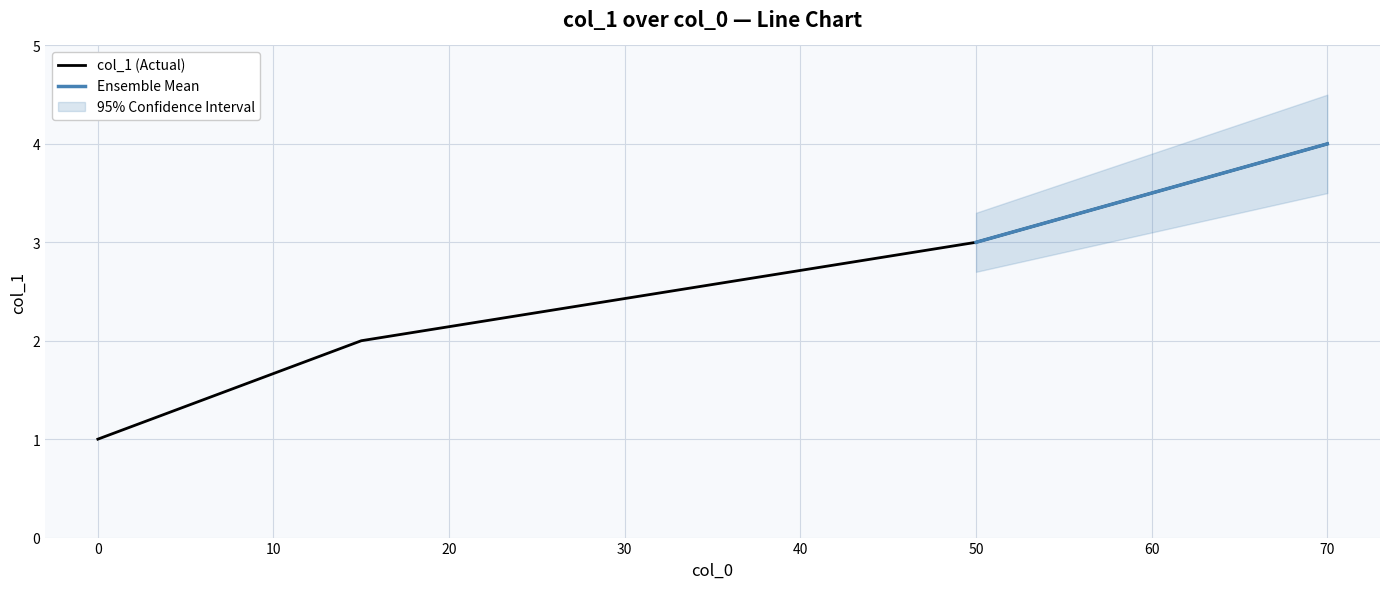

What is the value of the 4th point from the left?

4